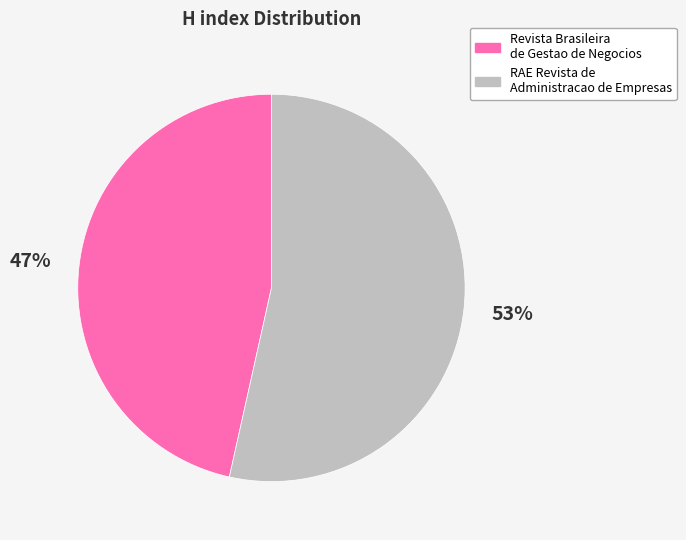

Is it true that Revista Brasileira de Gestao de Negocios is 47% of the pie?

True